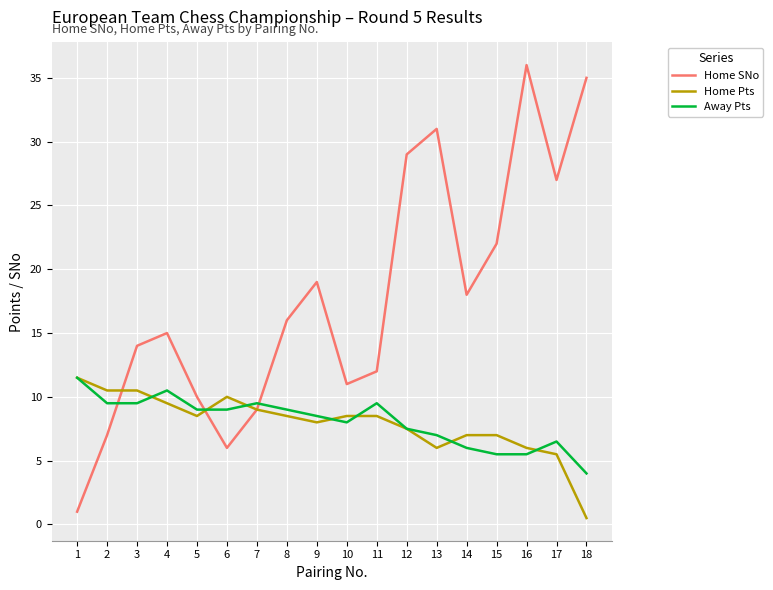

Rank the categories by Home SNo value from lowest to highest.

1, 6, 2, 7, 5, 10, 11, 3, 4, 8, 14, 9, 15, 17, 12, 13, 18, 16